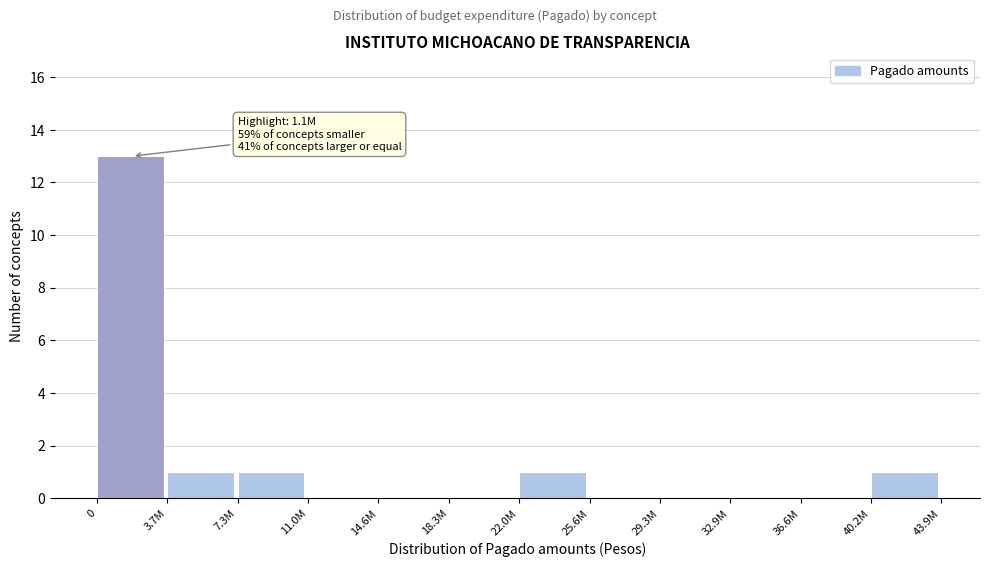

Reading left to right, list all the values displayed in this chart.

0=13	3.7M=1	7.3M=1	11.0M=0	14.6M=0	18.3M=0	22.0M=1	25.6M=0	29.3M=0	32.9M=0	36.6M=0	40.2M=1